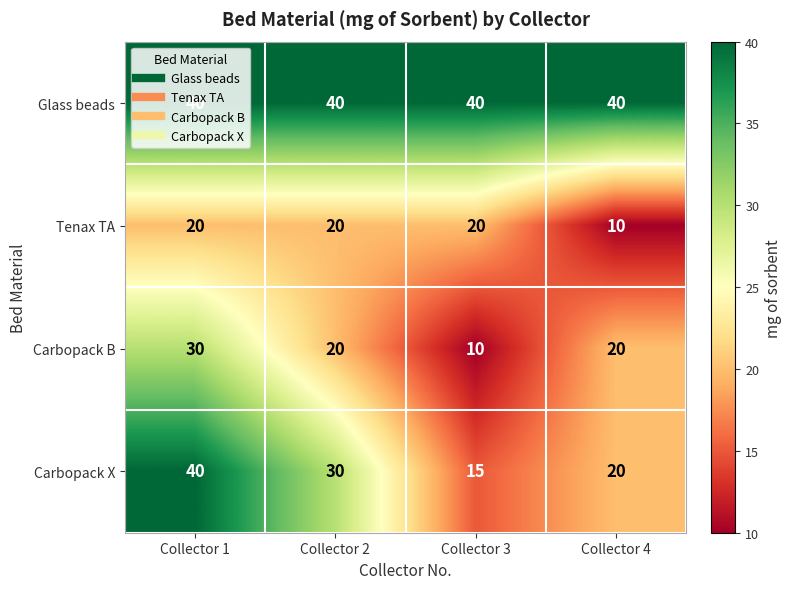

What is the spread (max minus min) of values at Collector 2?

20